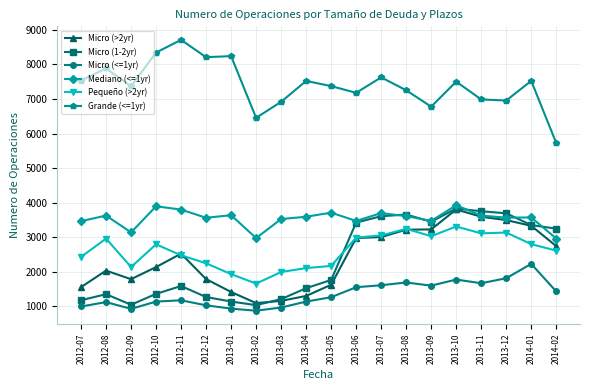

The Micro (>2yr) series shows 1060 at 2012-11. True or false?

False